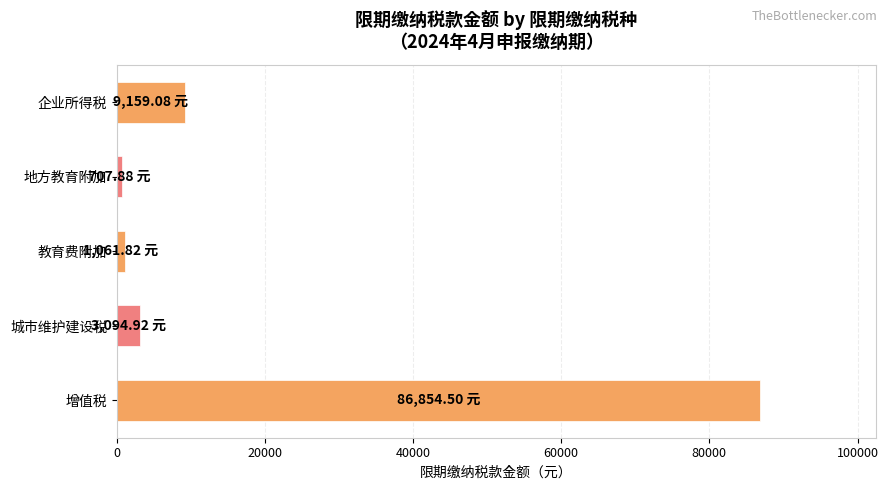

Between 企业所得税 and 城市维护建设税, which is larger?

企业所得税